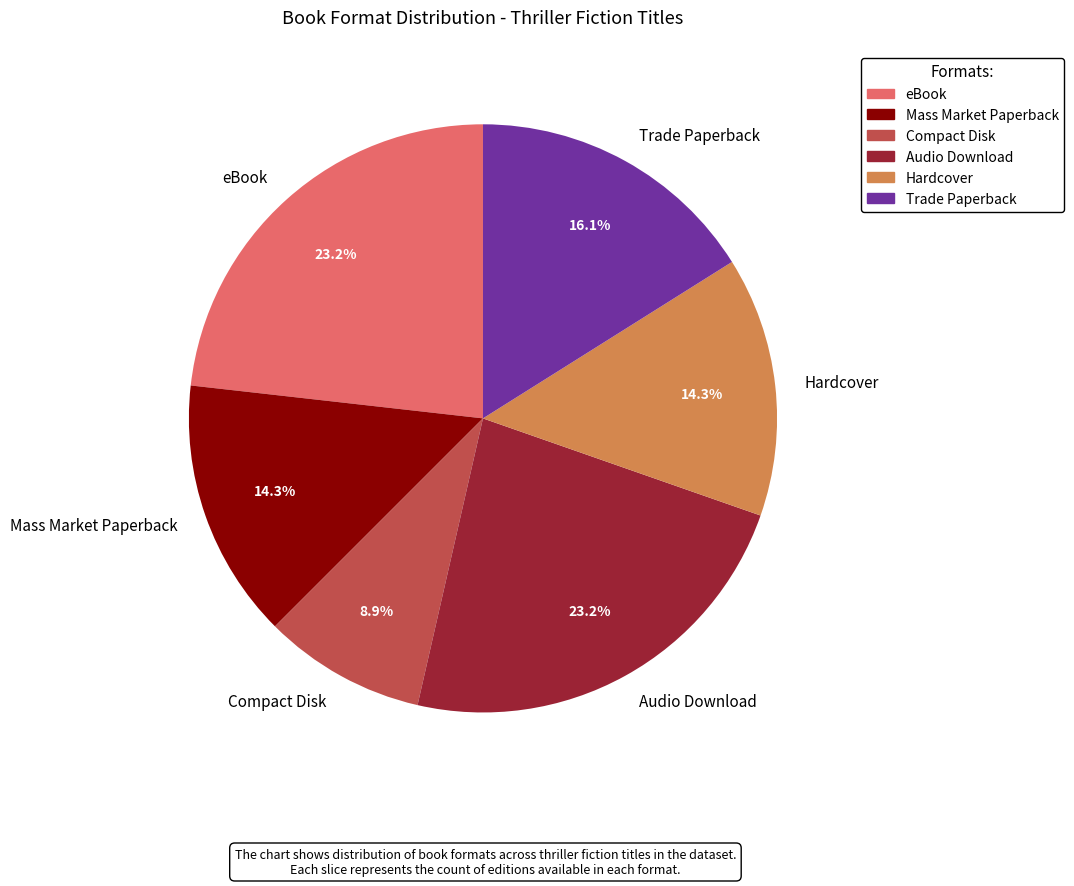

Does Hardcover represent more than half of the total?

No